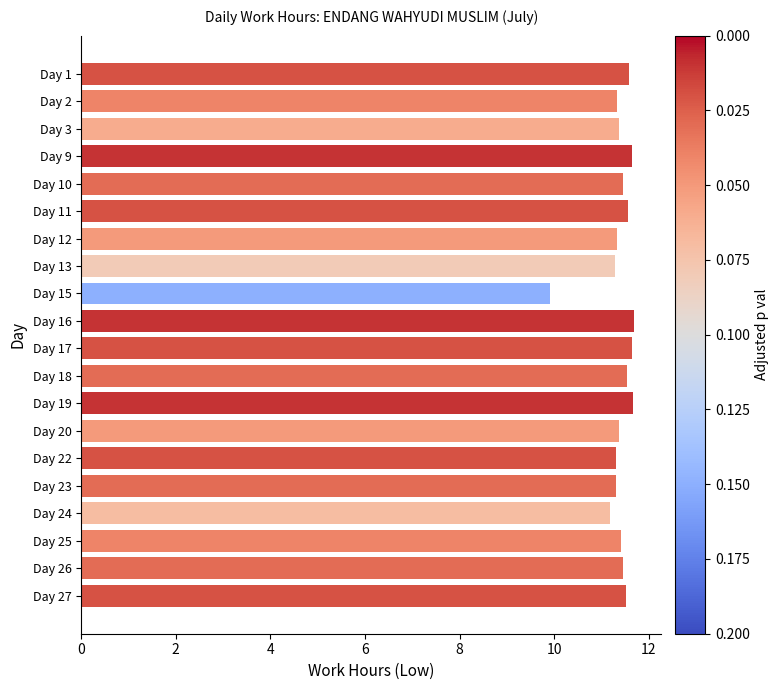

True or false: the data shows 16.8 at Day 3.

False